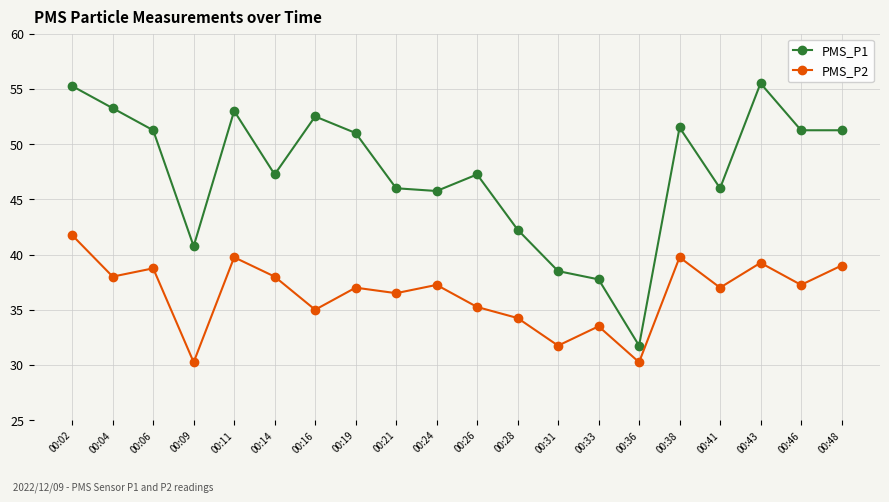

What is the total value across all series at 00:46?

88.5